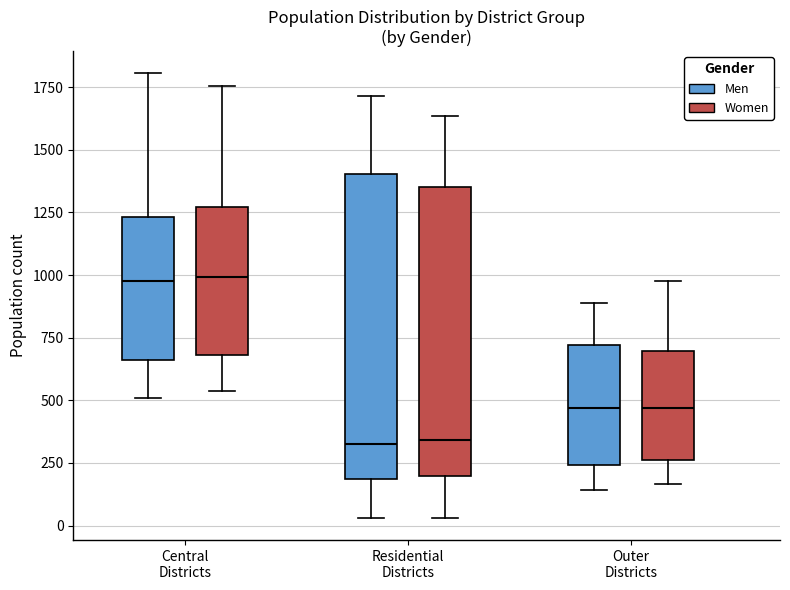

Reading left to right, transcribe this box plot: for each box, give where its median line is, the range the box spans, and where its two whiskers end, as read against the y-axis. The values are not printed on the chart, so give them approximately, as read against the axis.

Central Districts (Men): median 1000, box 650 to 1250, whiskers 500 to 1800
Central Districts (Women): median 1000, box 700 to 1250, whiskers 550 to 1750
Residential Districts (Men): median 350, box 200 to 1400, whiskers 50 to 1700
Residential Districts (Women): median 350, box 200 to 1350, whiskers 50 to 1650
Outer Districts (Men): median 450, box 250 to 700, whiskers 150 to 900
Outer Districts (Women): median 450, box 250 to 700, whiskers 150 to 1000